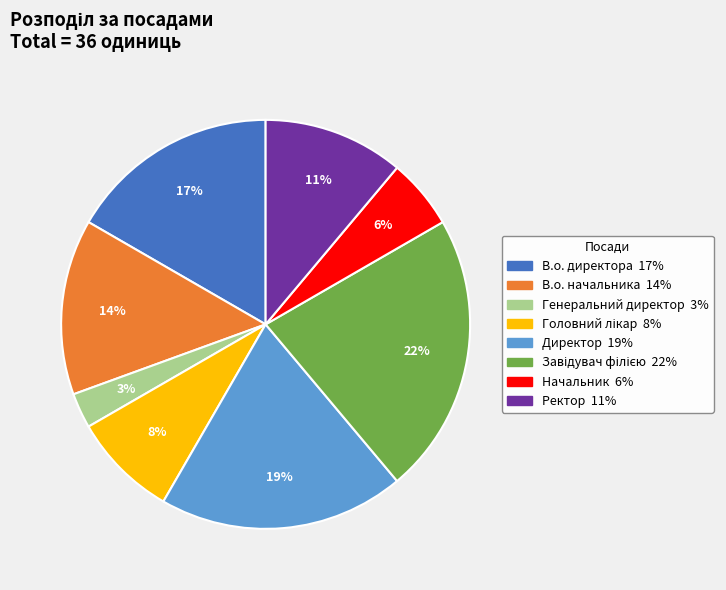

What percentage is the Начальник slice, to the nearest percent?

6%